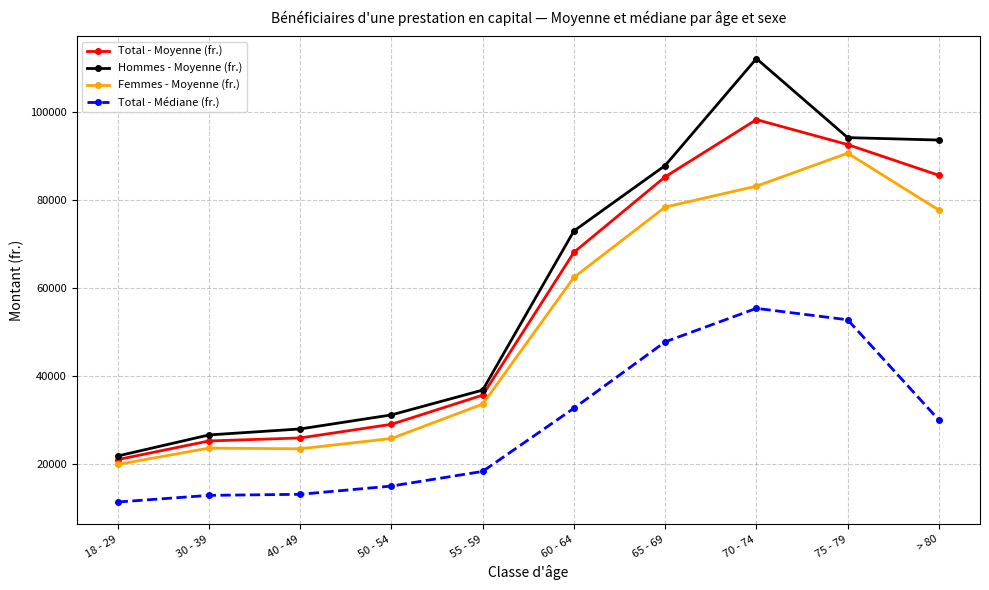

What is the difference between the highest and lowest values at > 80?

63638.9